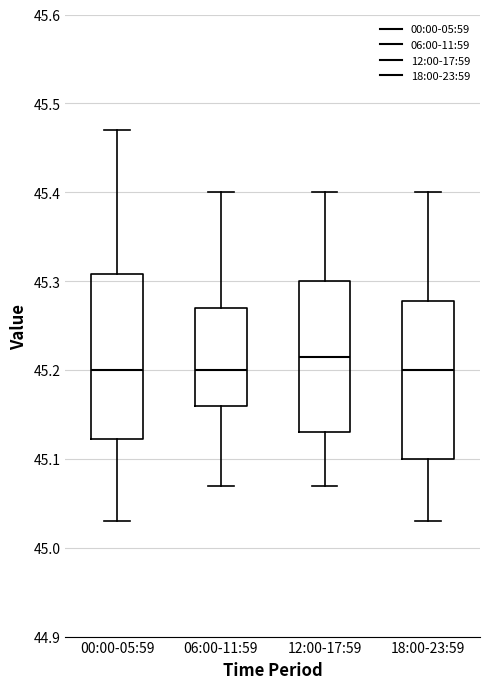

Where is the lower edge of the box for 12:00-17:59 on the y-axis? The values are not printed on the chart, so give them approximately, as read against the axis.

45.13